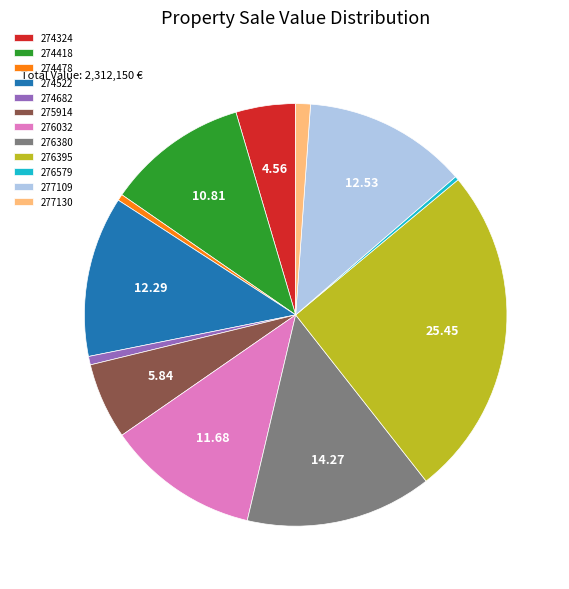

Between 274478 and 274418, which is larger?

274418